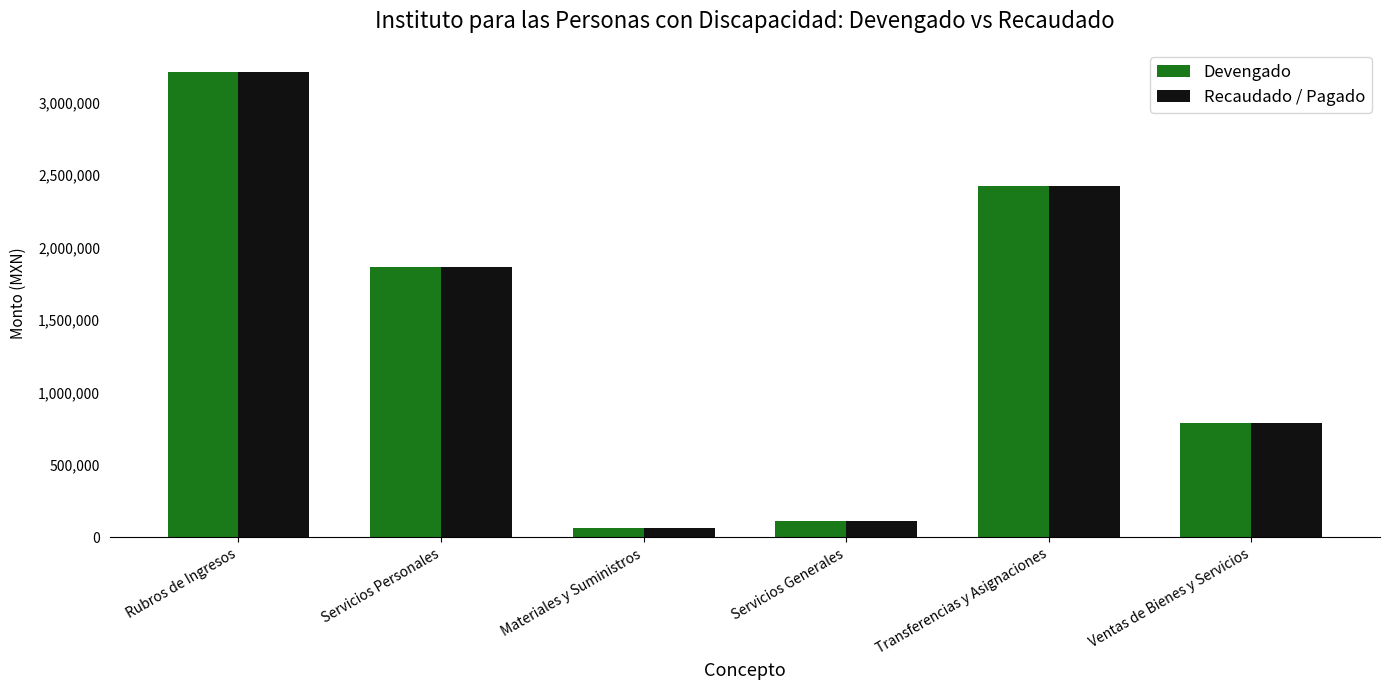

True or false: Recaudado / Pagado has a value of 1239706.0 at Ventas de Bienes y Servicios.

False